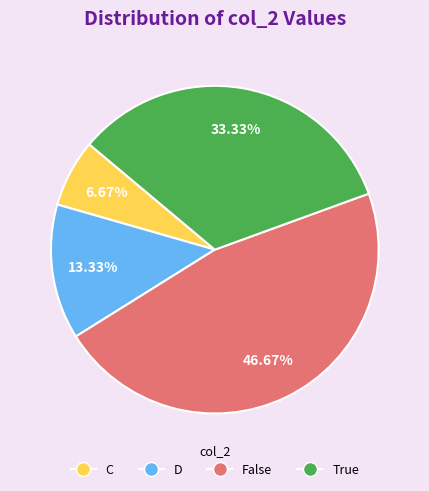

The D slice represents 21% of the pie. True or false?

False